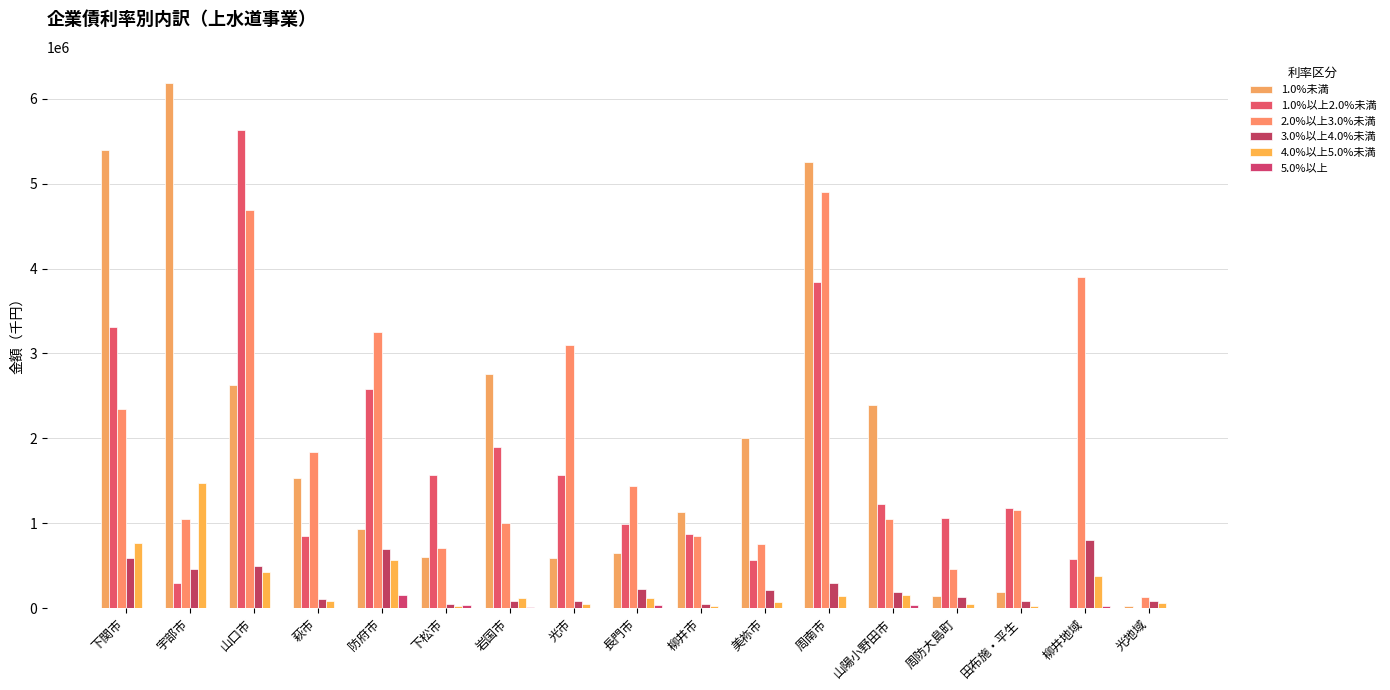

The 2.0%以上3.0%未満 series shows 156479 at 美祢市. True or false?

False